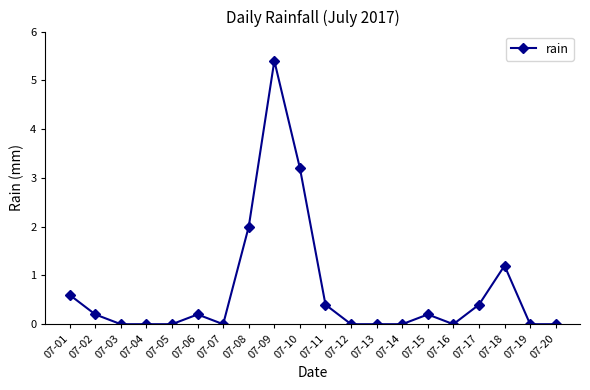

What is the sum of the values at 07-16 and 07-11?

0.4